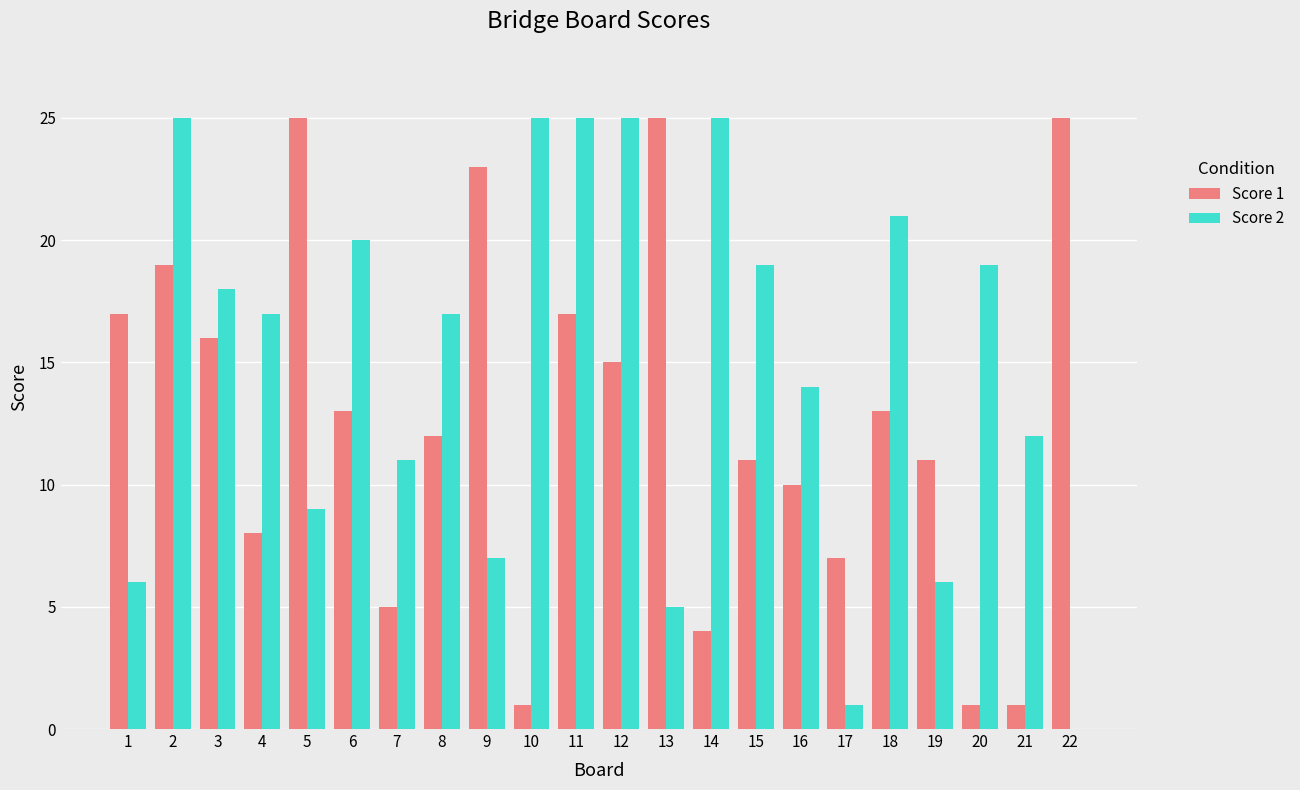

What is the total value across all series at 10?

26